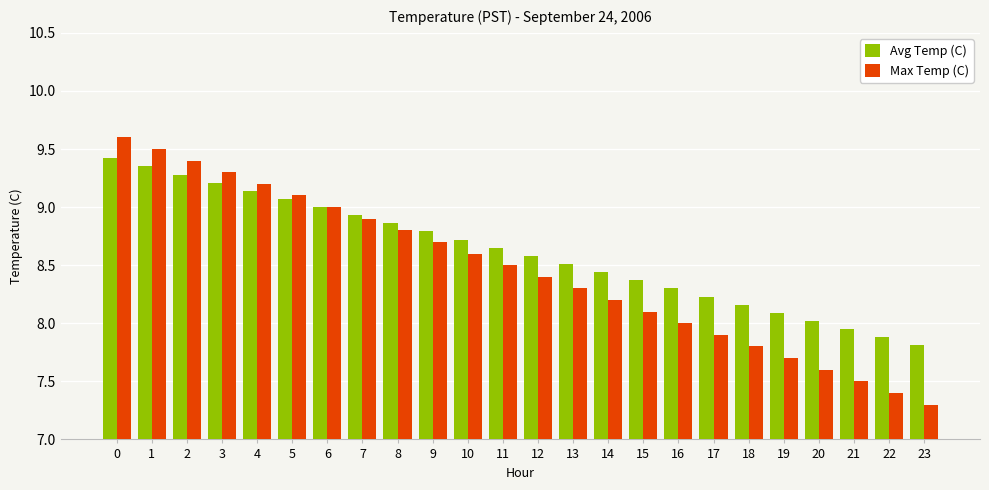

Is the value of Avg Temp (C) at 3 greater than the value of Max Temp (C) at 3?

No